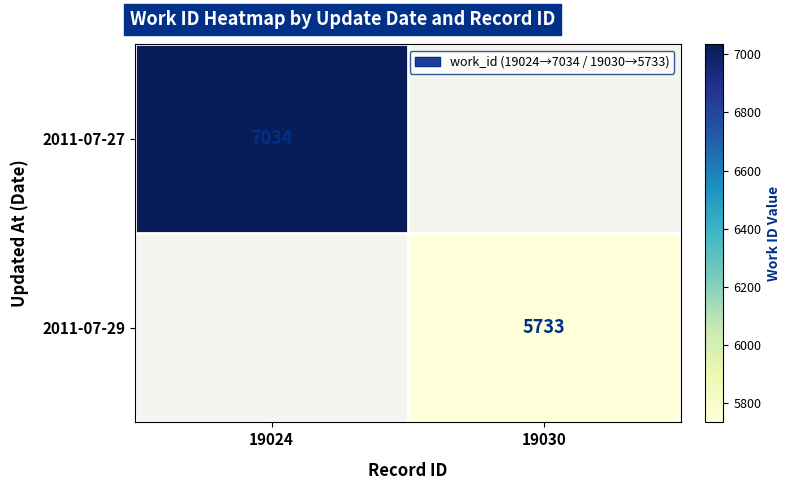

Between 19030 and 19024, which is larger?

19024